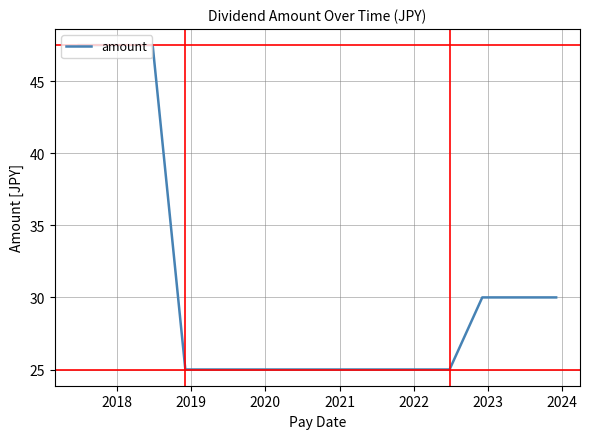

What is the smallest value displayed?

25.0